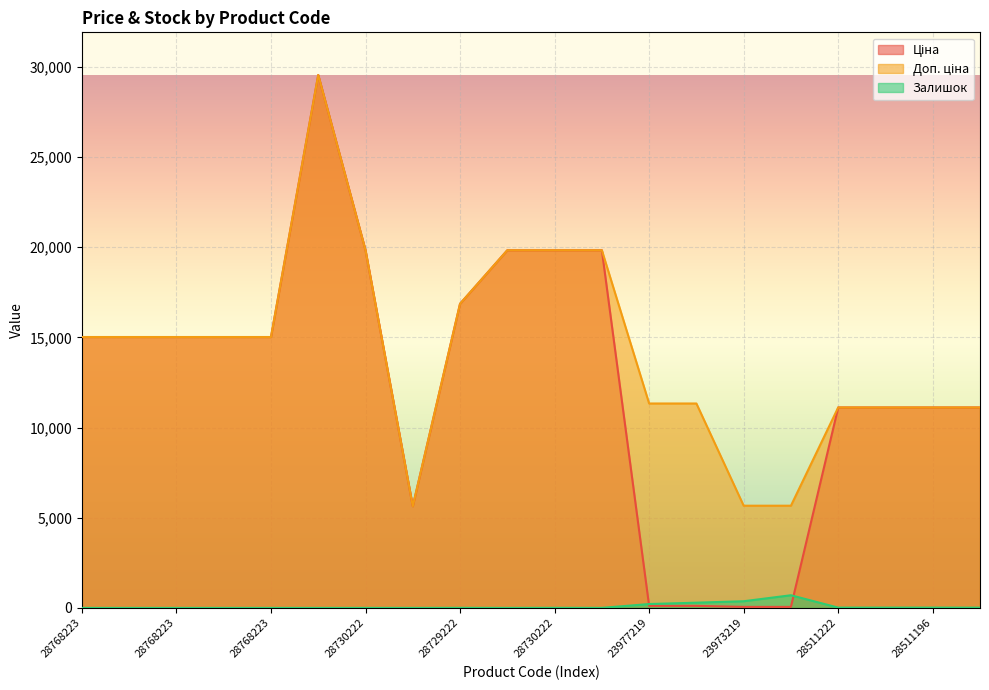

How many lines are shown in the chart?

3